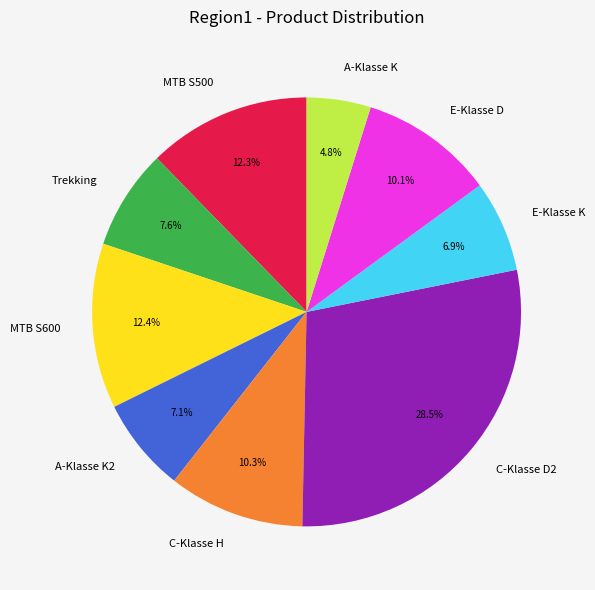

Combined, do E-Klasse D and MTB S500 account for over 50%?

No